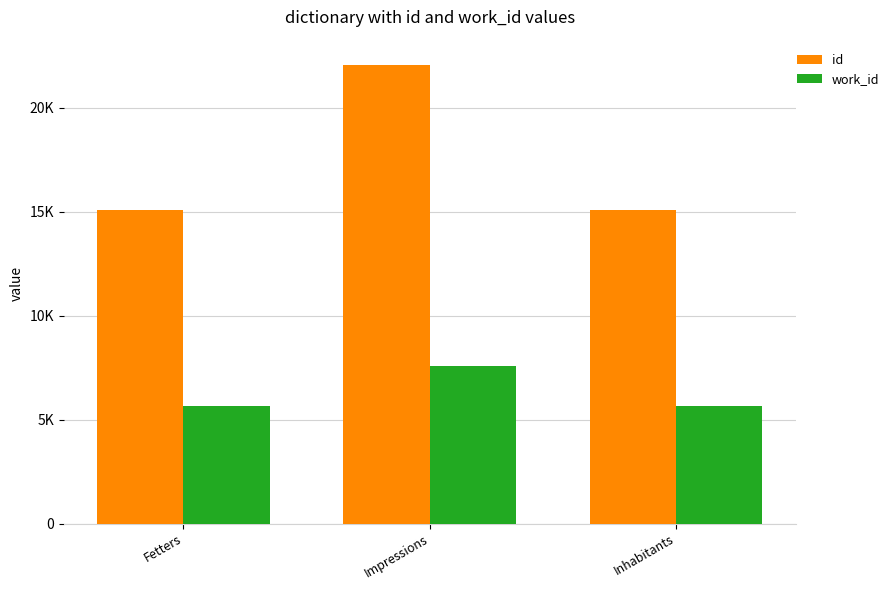

Is the value of work_id at Inhabitants greater than the value of id at Impressions?

No